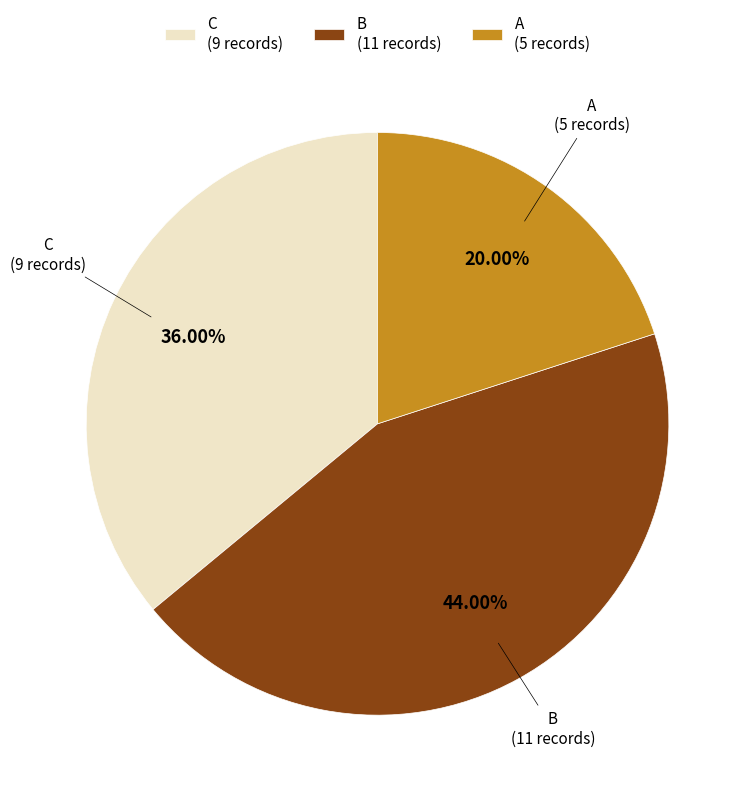

Does any single category account for the majority?

No